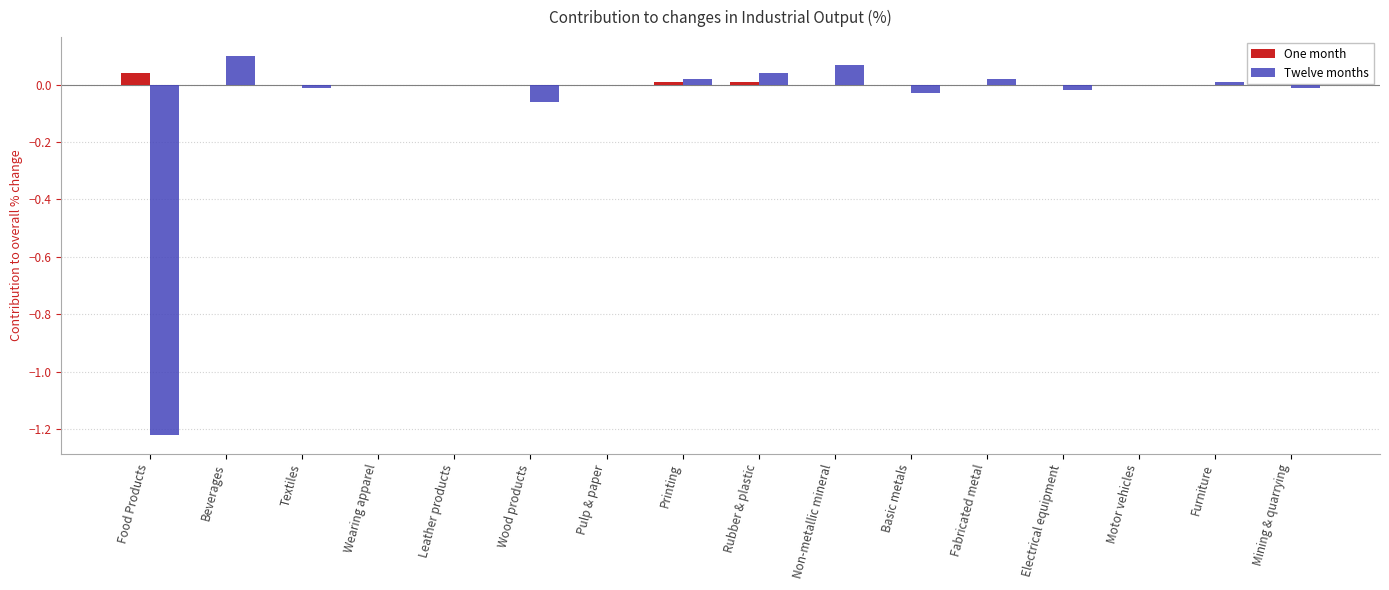

True or false: One month has a value of 0.0 at Electrical equipment.

True